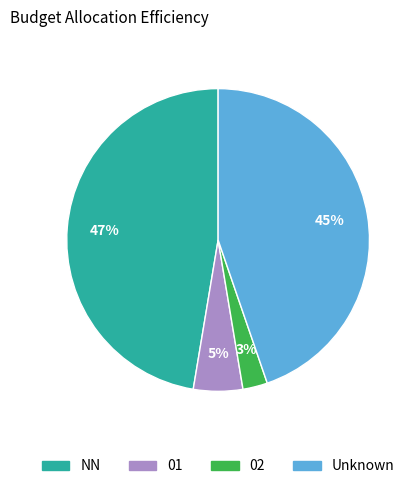

Is 02 the majority of the pie?

No